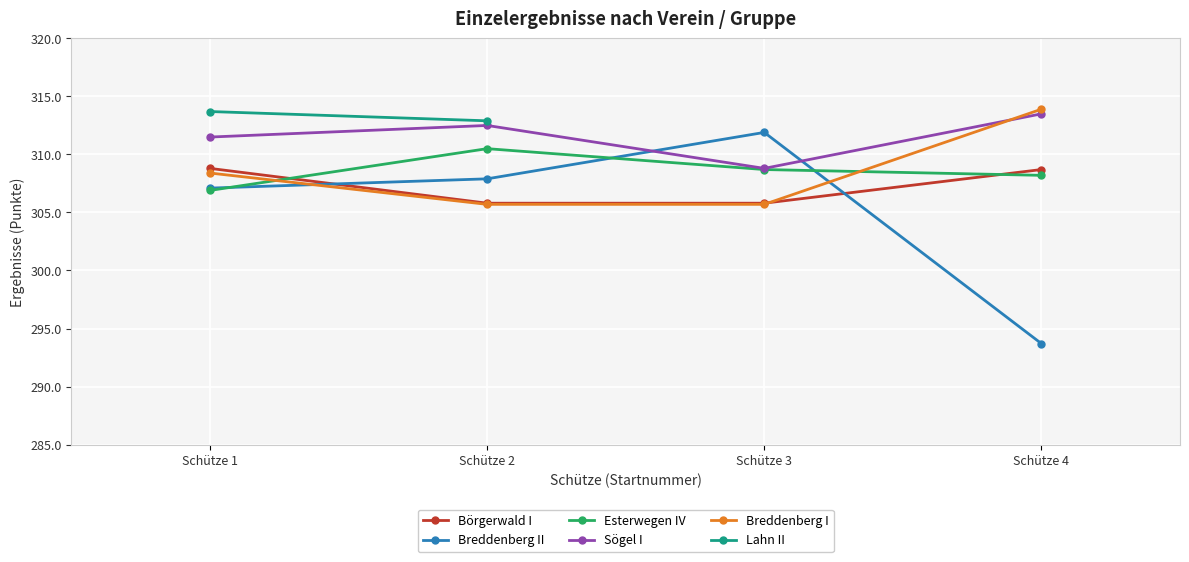

What is the spread (max minus min) of values at Schütze 1?

4.6